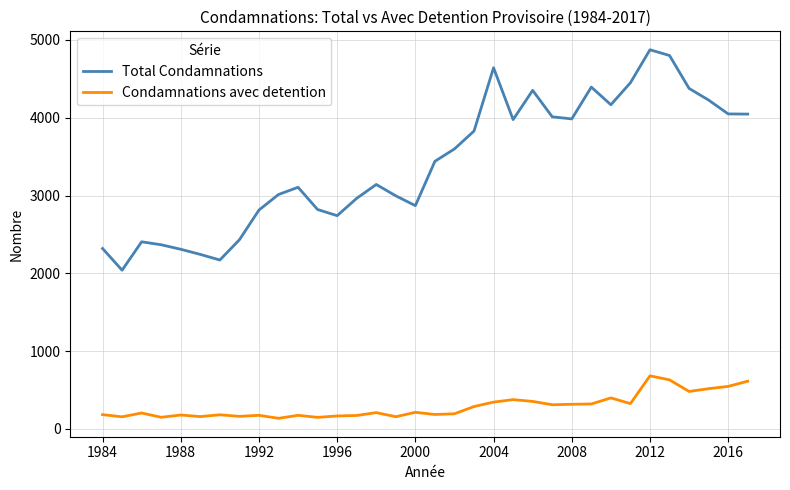

What is the difference between the maximum and minimum values in the Condamnations avec detention series?

546